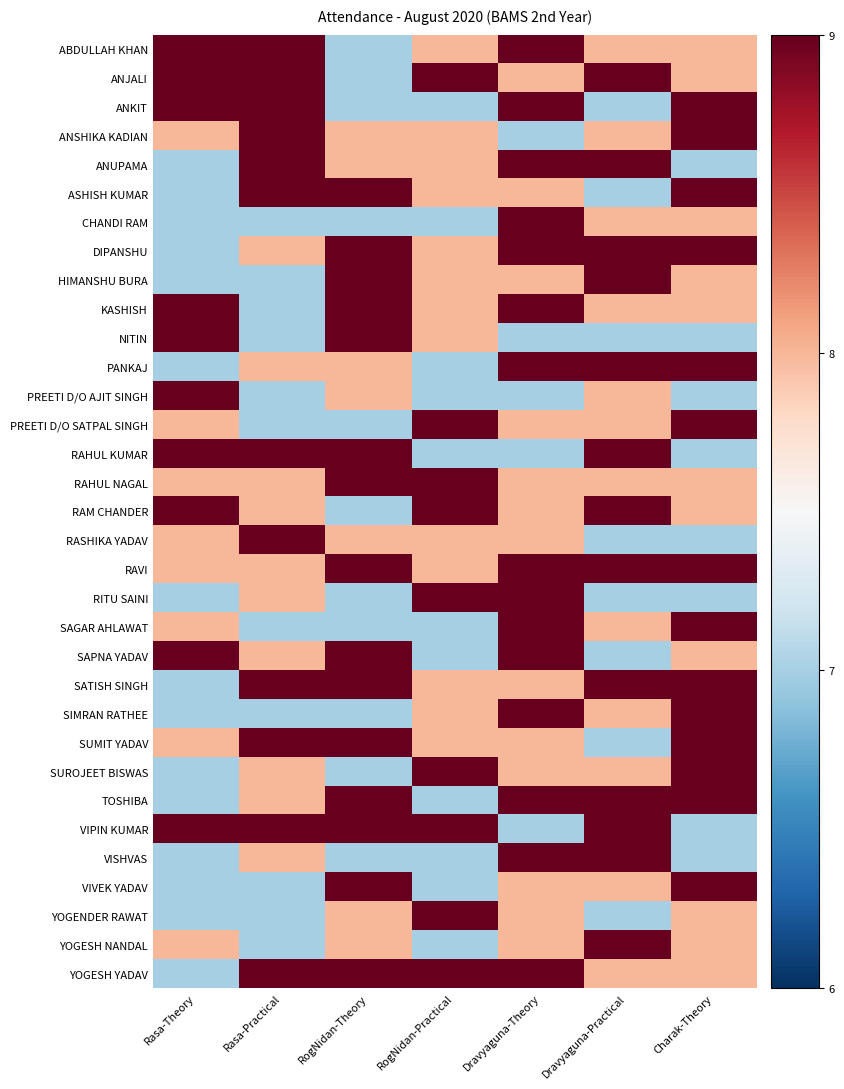

What is the total value across all series at Dravyaguna-Theory?

274